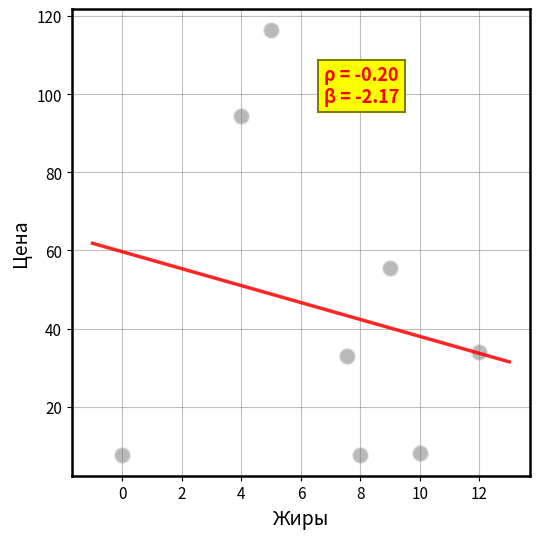

What Y value in the scatter plot is closest to 62?

55.6